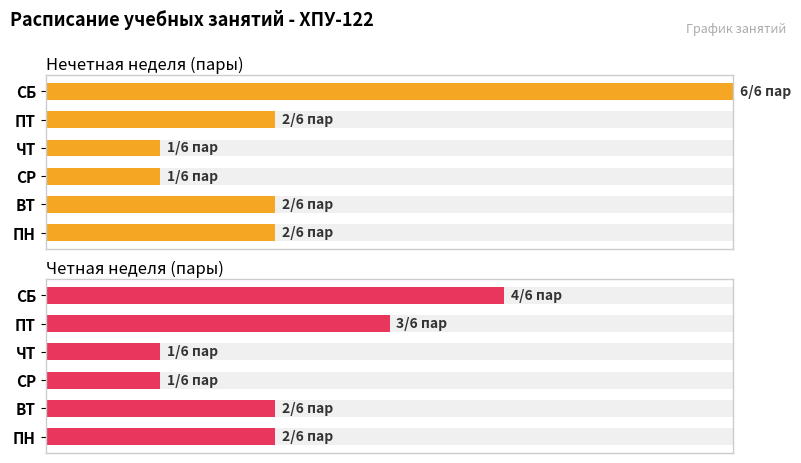

Is the value of Нечетная неделя (пары) at ПН greater than the value of Четная неделя (пары) at ПТ?

No